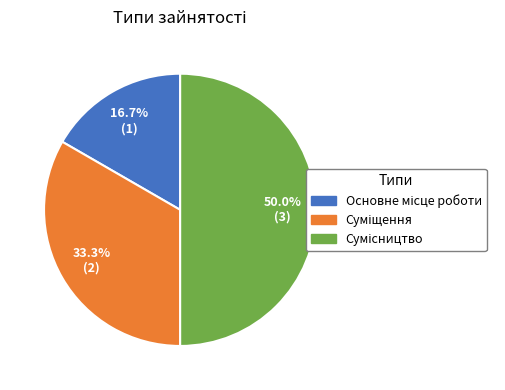

How many segments does this pie chart have?

3